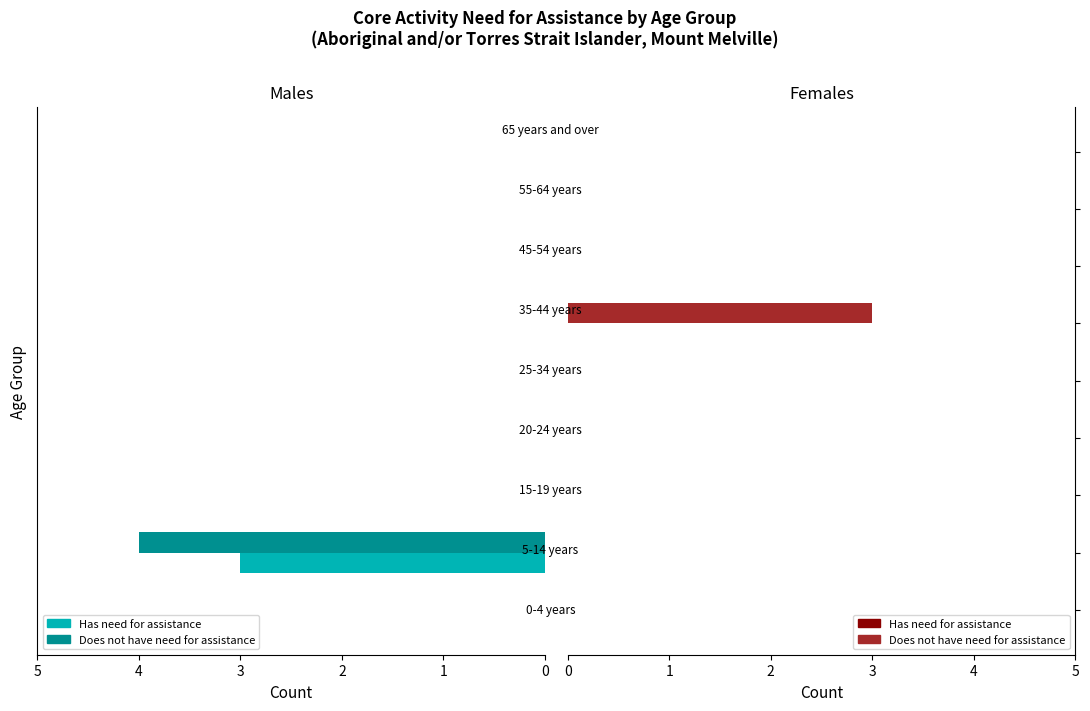

Which series has the largest range (max minus min)?

Does not have need for assistance (Males)